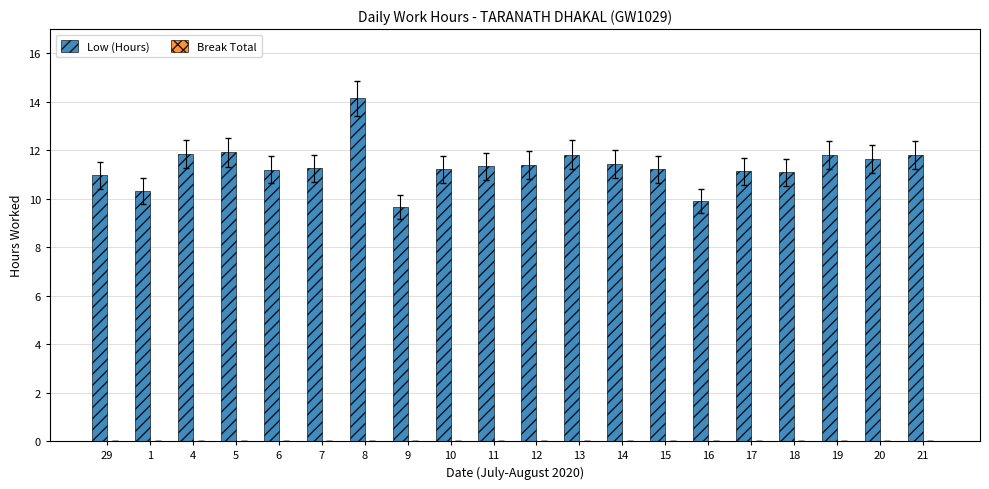

The chart shows a value of 3.6 at 14. True or false?

False